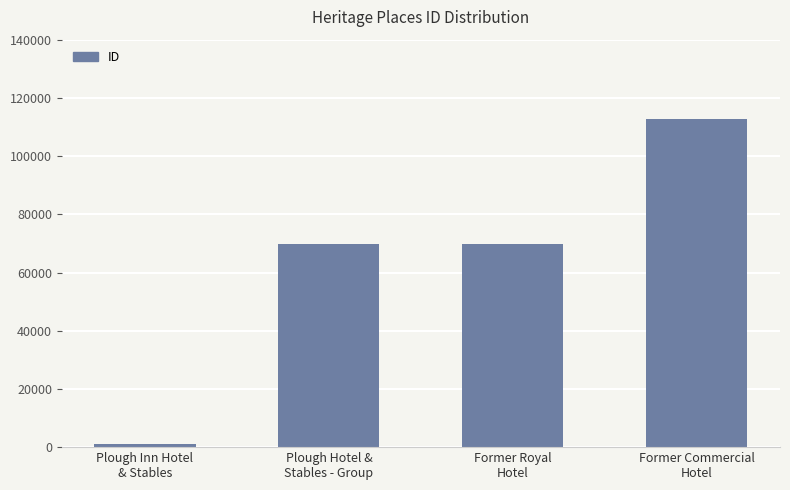

What position from the right is Plough Hotel &
Stables - Group?

3